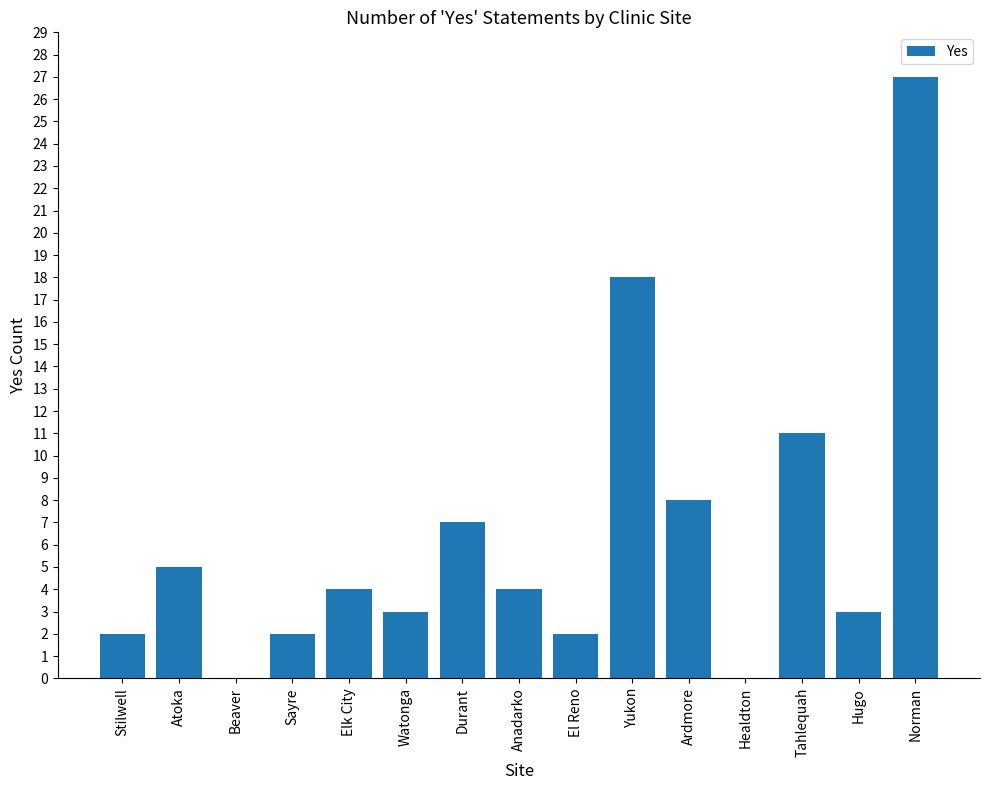

At which label is the value closest to 13?

Tahlequah